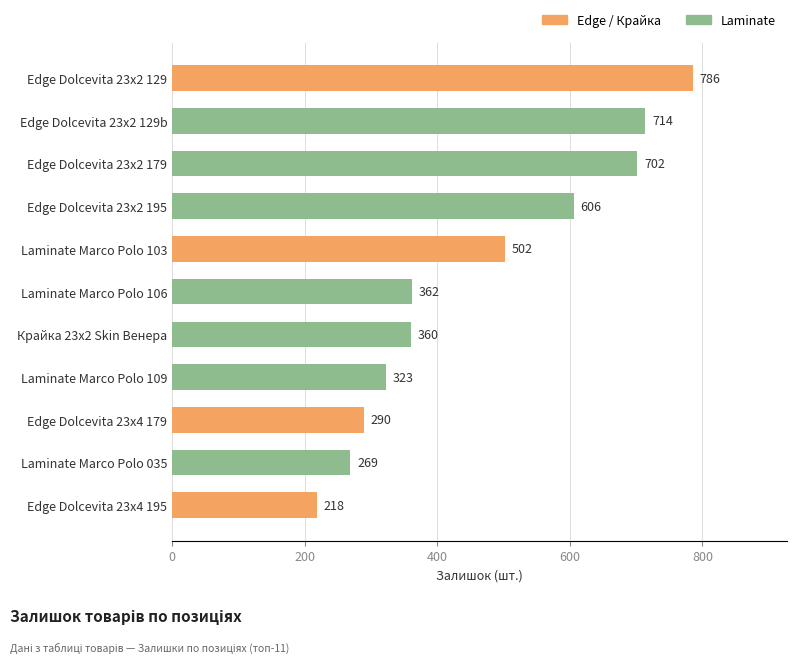

Which category has the lowest value across all series?

Edge Dolcevita 23x4 195